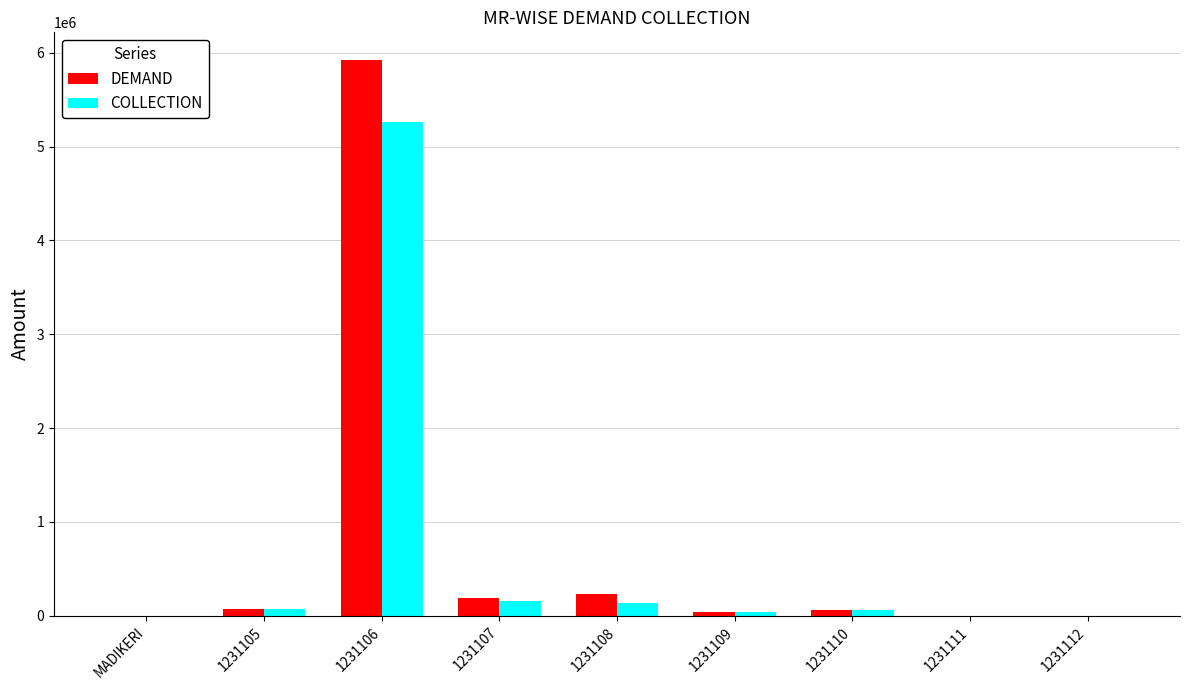

What is the difference between the DEMAND values at 1231107 and MADIKERI?

190671